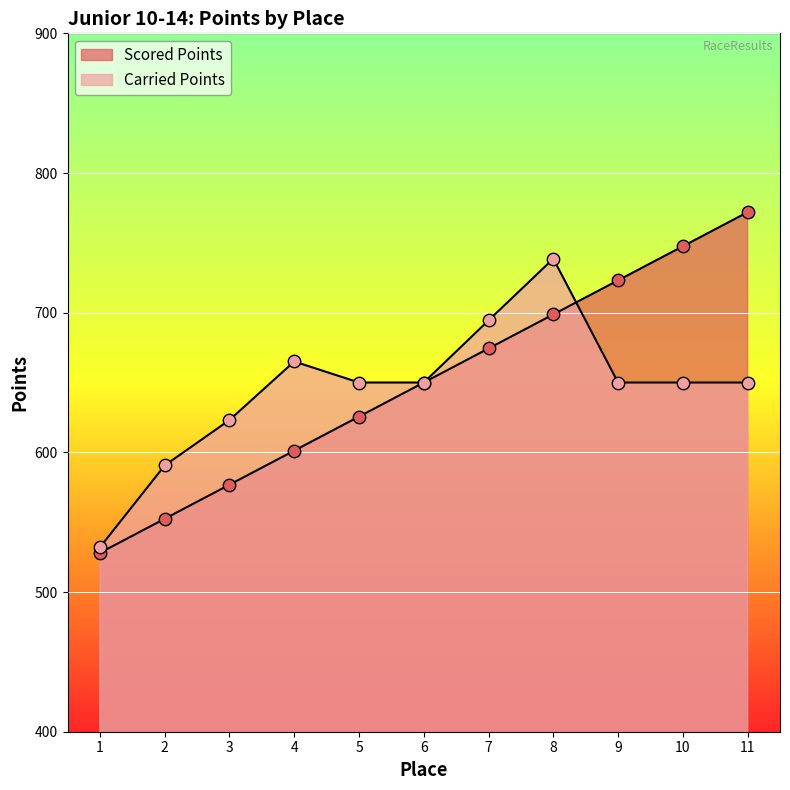

Is the value of Scored Points at 9 greater than the value of Carried Points at 1?

Yes